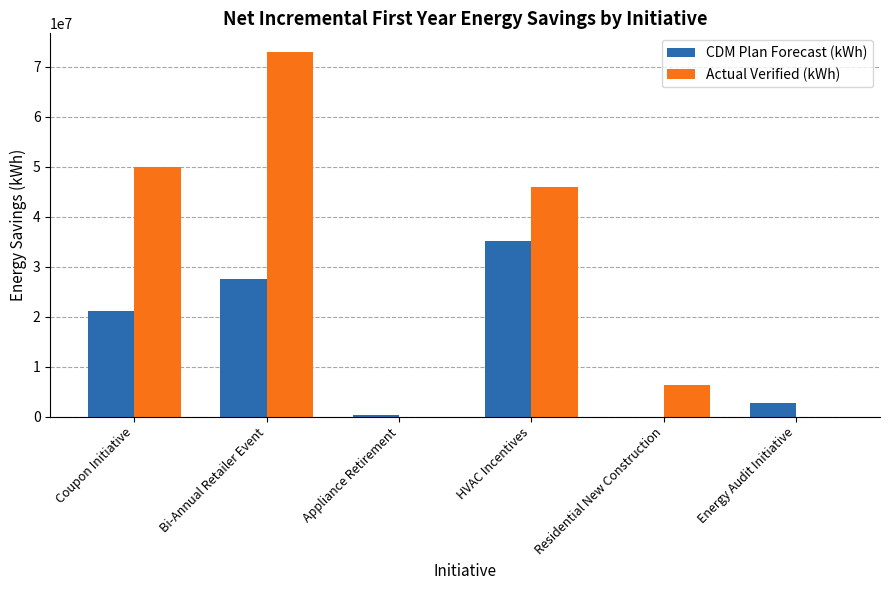

At which label is CDM Plan Forecast (kWh) closest to 17579745?

Coupon Initiative